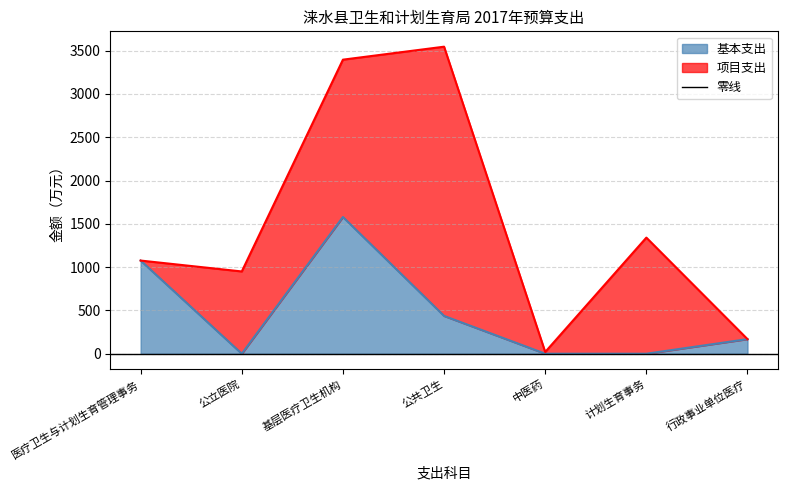

True or false: the data shows -669.3 at 公立医院.

False